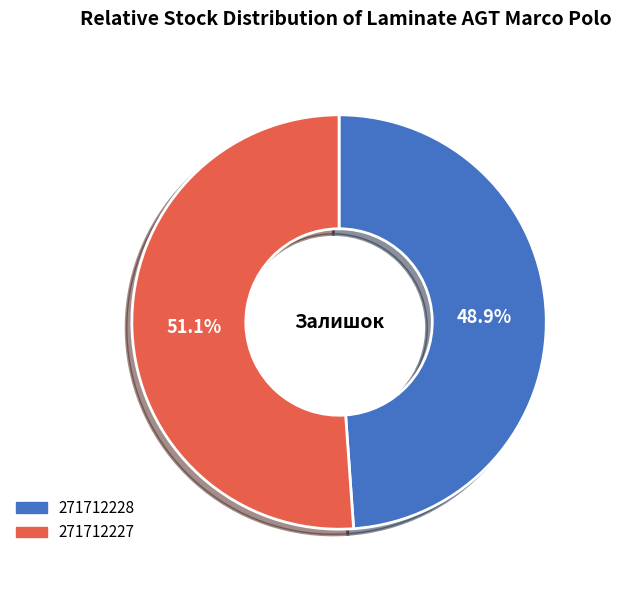

Is the sum of 271712227 and 271712228 greater than half?

Yes